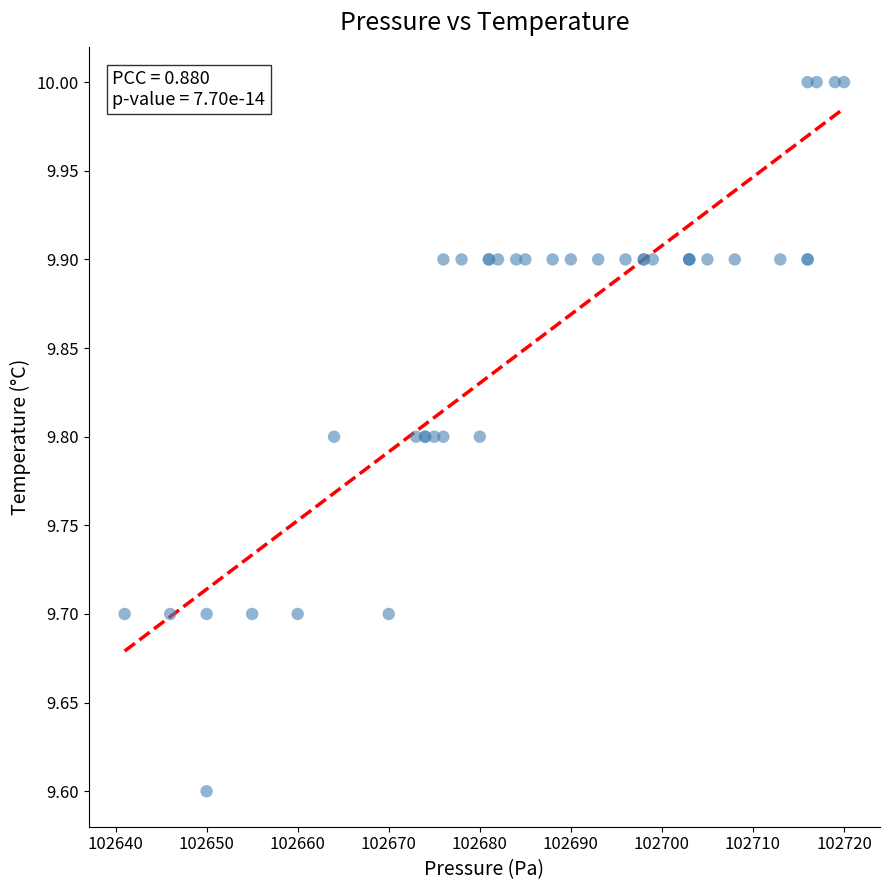

What Y value in the scatter plot is closest to 9?

9.6